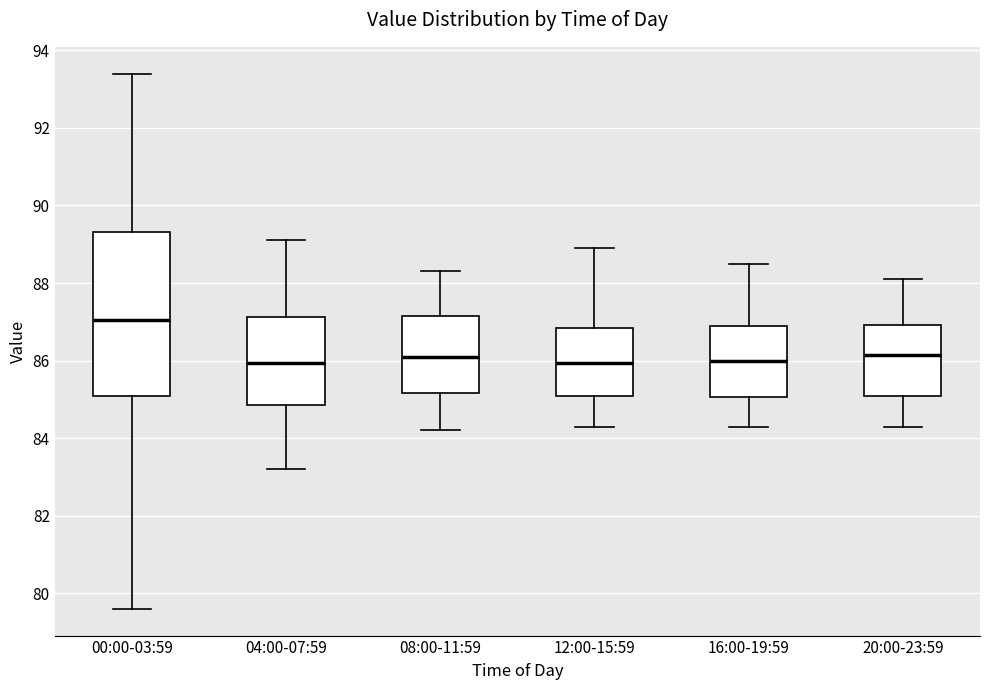

Reading left to right, read every box against the y-axis: the position of its median line, the range the box covers, and the ends of its whiskers. The values are not printed on the chart, so give them approximately, as read against the axis.

00:00-03:59: median 87.0, box 85.2 to 89.4, whiskers 79.6 to 93.4
04:00-07:59: median 86.0, box 84.8 to 87.2, whiskers 83.2 to 89.2
08:00-11:59: median 86.2, box 85.2 to 87.2, whiskers 84.2 to 88.4
12:00-15:59: median 86.0, box 85.2 to 86.8, whiskers 84.4 to 89.0
16:00-19:59: median 86.0, box 85.0 to 87.0, whiskers 84.4 to 88.6
20:00-23:59: median 86.2, box 85.2 to 87.0, whiskers 84.4 to 88.2